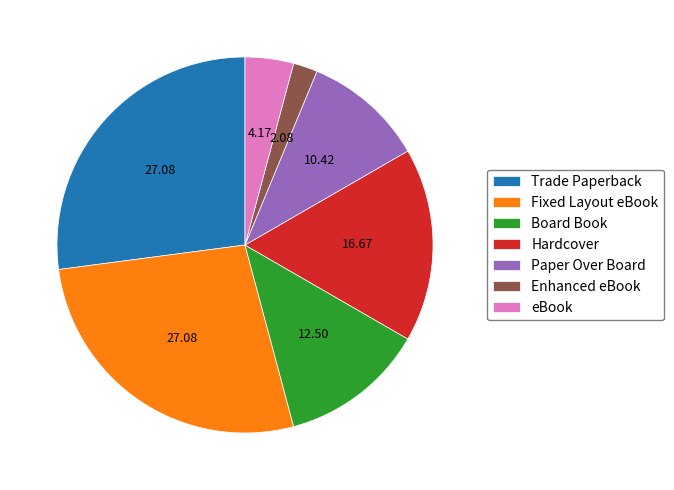

Do Board Book and Trade Paperback together represent more than half of the pie?

No